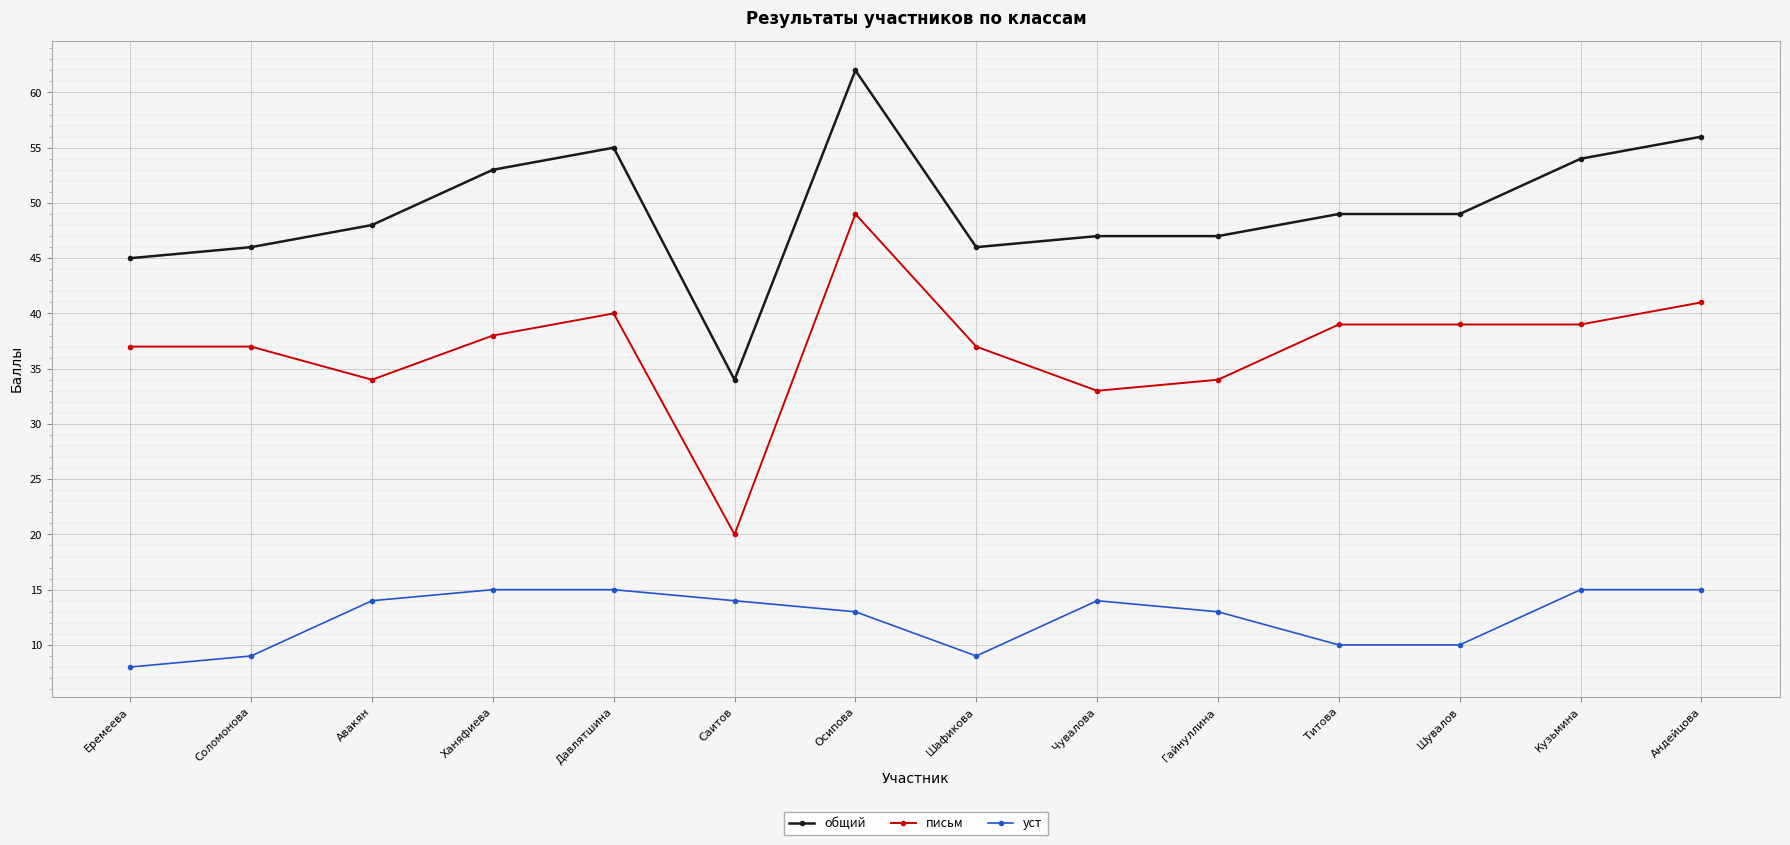

What is the average value of the письм series?

37